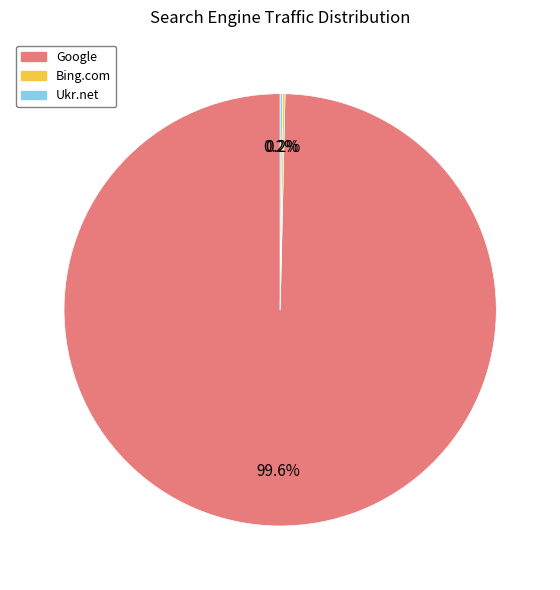

What portion of the pie excludes Google?

0.4%